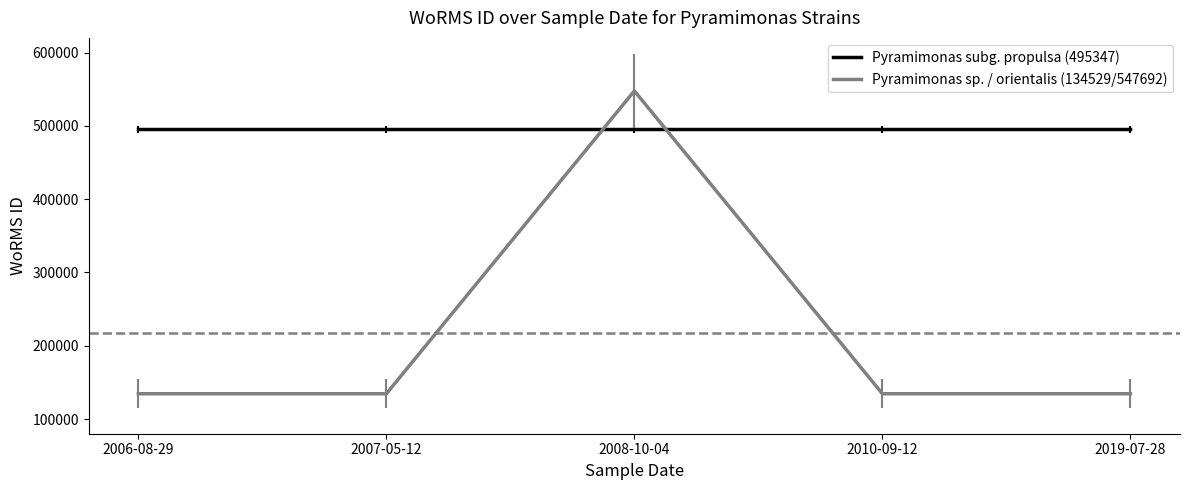

How many times do Pyramimonas sp. / orientalis (134529/547692) and Pyramimonas subg. propulsa (495347) cross each other?

2